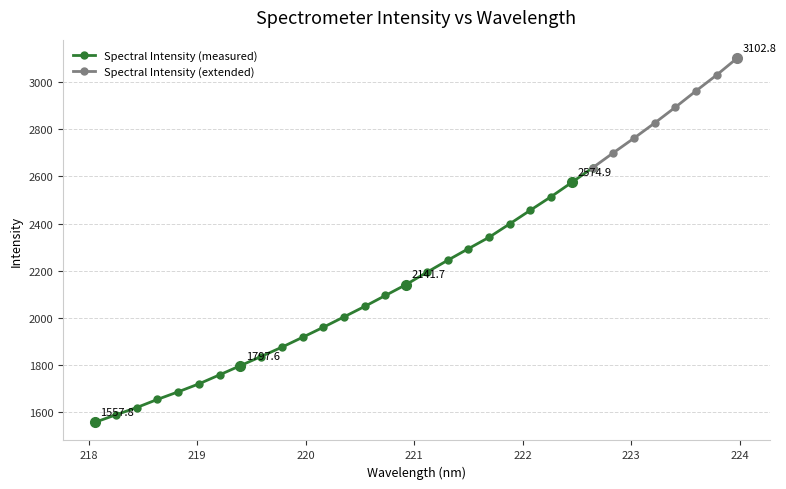

Reading left to right, extract all data points from this chart.

218.0596=1557.8	218.2508=1589.3	218.442=1620.0	218.6332=1654.5	218.8244=1686.7	219.0156=1720.5	219.2067=1758.8	219.3979=1797.6	219.589=1836.6	219.7801=1875.9	219.9712=1917.9	220.1623=1960.4	220.3533=2004.5	220.5444=2048.9	220.7354=2095.4	220.9264=2141.7	221.1174=2193.6	221.3083=2244.3	221.4993=2293.5	221.6902=2341.9	221.8812=2399.0	222.0721=2457.1	222.263=2514.4	222.4538=2574.9	222.6447=2636.6	222.8355=2700.0	223.0264=2762.3	223.2172=2826.6	223.408=2893.6	223.5987=2962.8	223.7895=3030.4	223.9802=3102.8